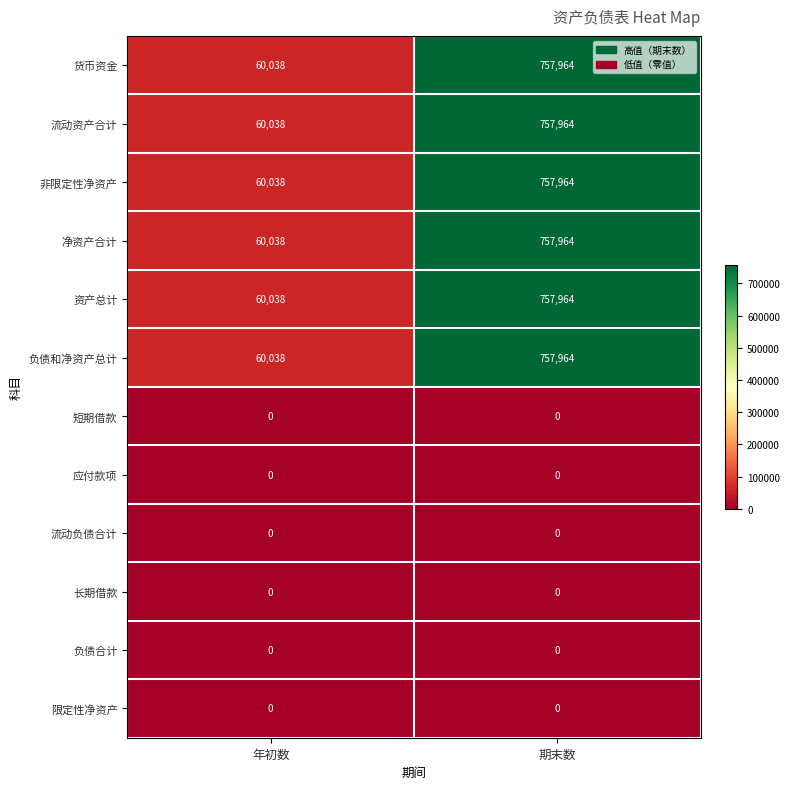

What is the approximate value of 净资产合计 at 期末数, to the nearest 50?

757950